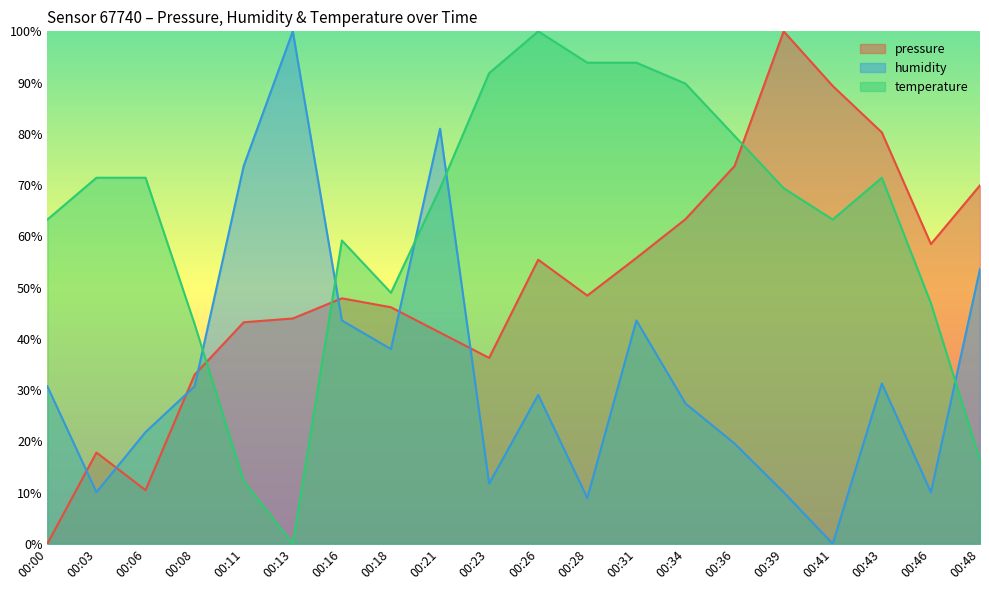

At 00:46, list the series in order from smallest to largest.

humidity, temperature, pressure